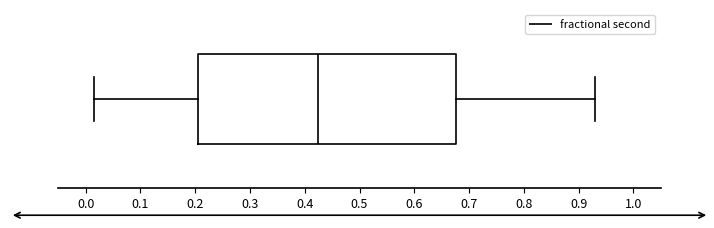

Transcribe this box plot: give where the median line is, the range the box spans, and where the two whiskers end, as read against the x-axis. The values are not printed on the chart, so give them approximately, as read against the axis.

median 0.42, box 0.20 to 0.68, whiskers 0.02 to 0.93